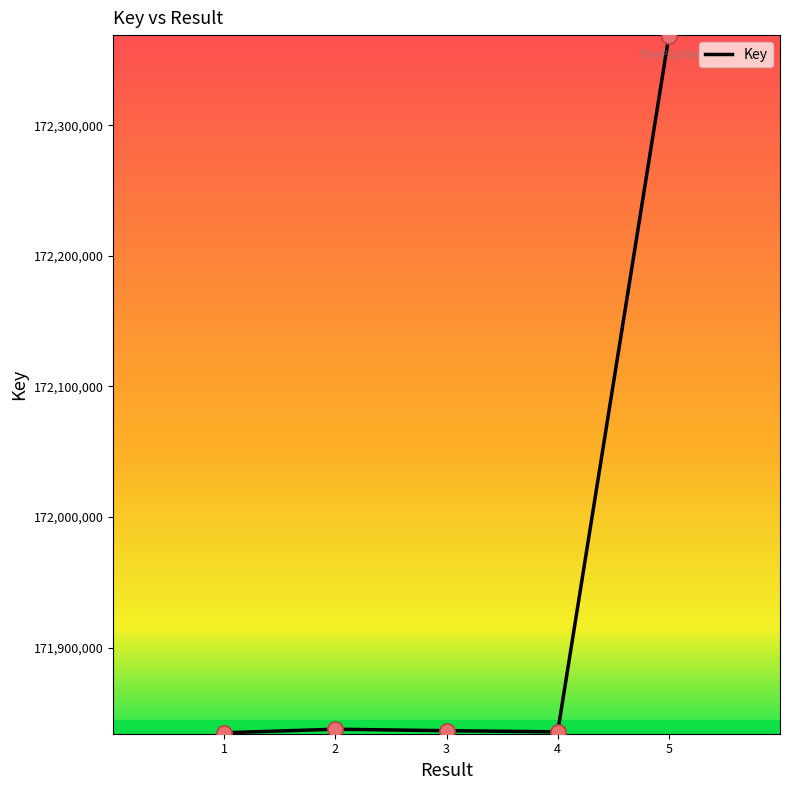

Approximately how many times larger is the value at 2 compared to 4?

1.0